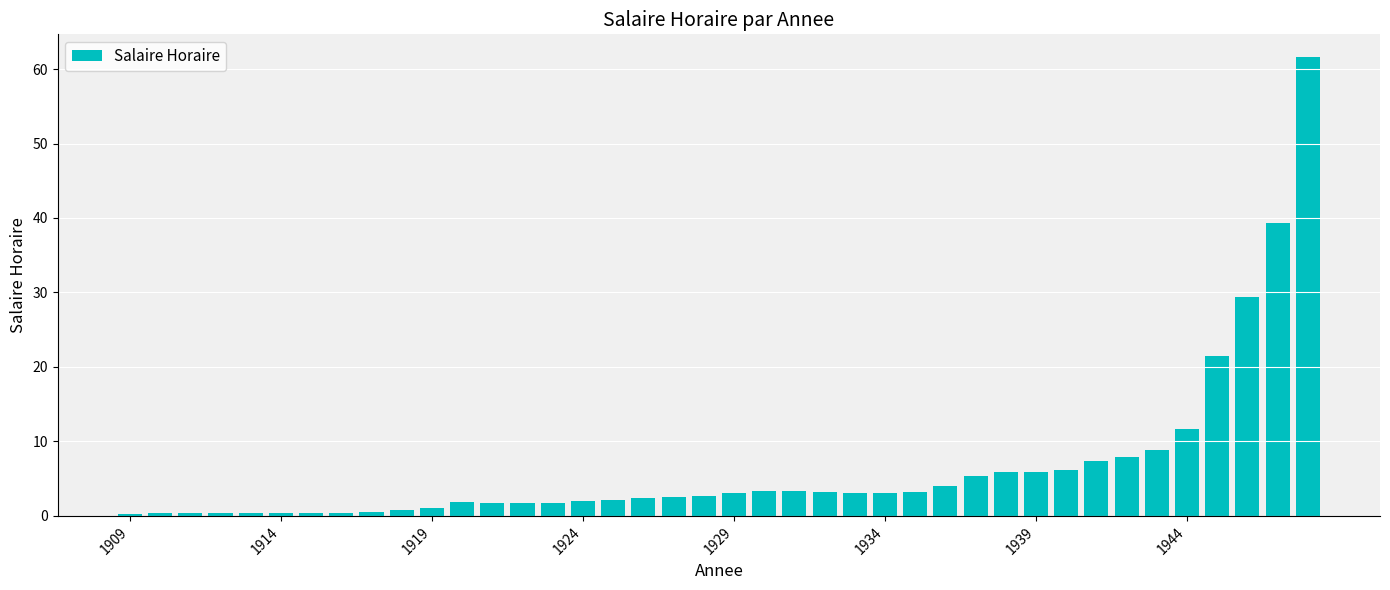

What is the average value?

6.5